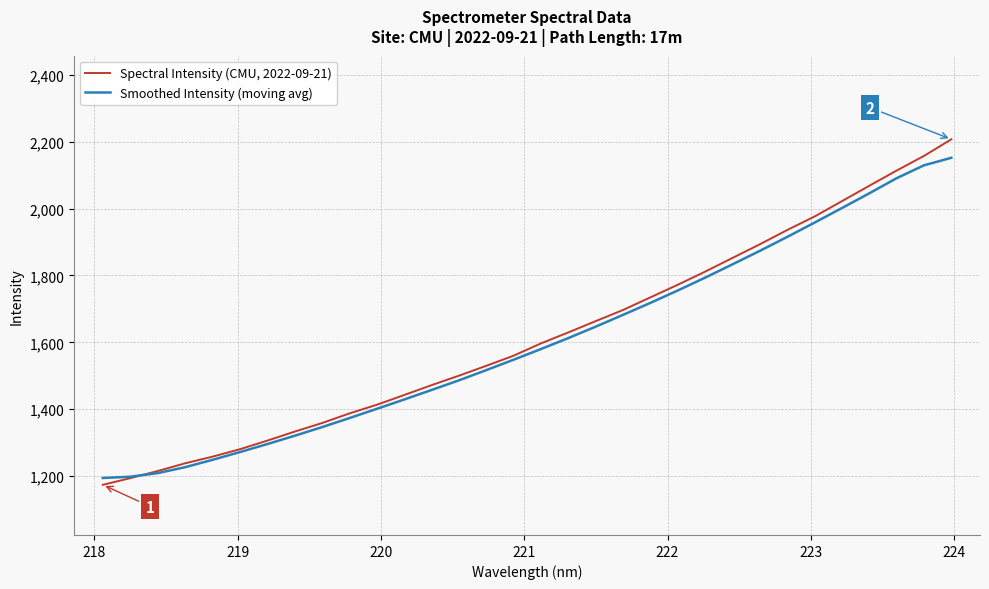

What is the smallest value displayed?

1174.1